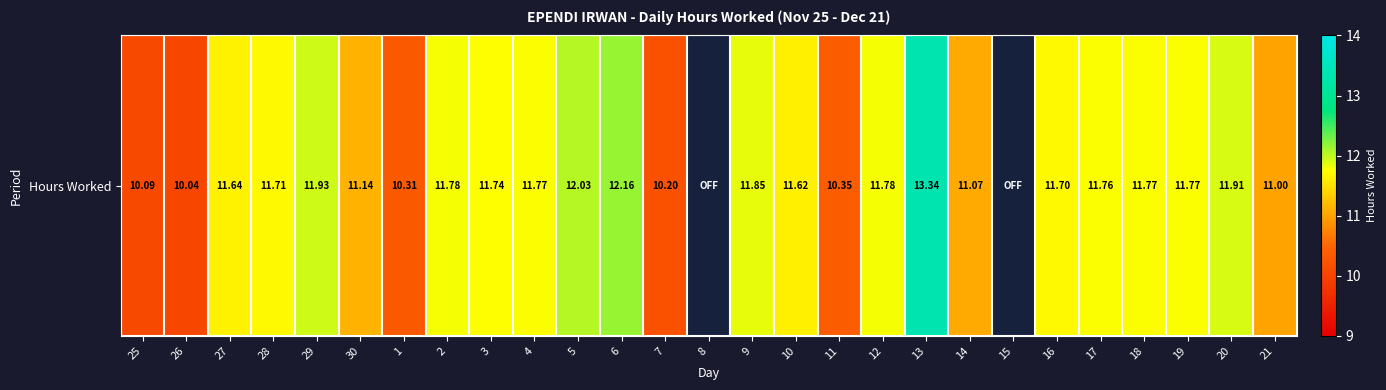

What is the greatest value displayed?

13.3